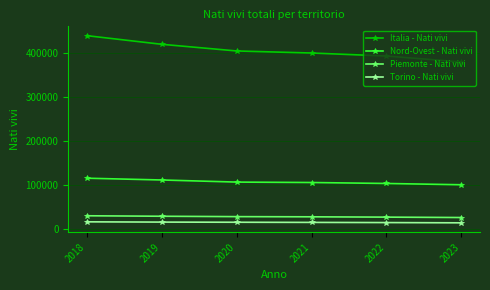

How many series are shown in this chart?

4